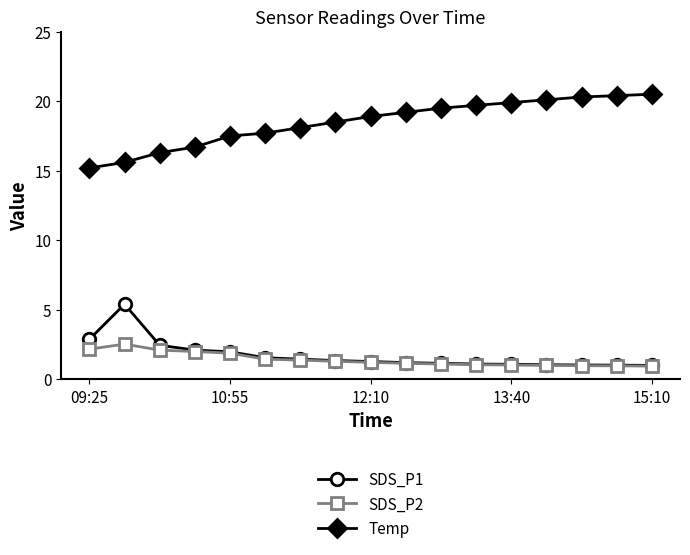

Does the chart have visible grid lines?

No